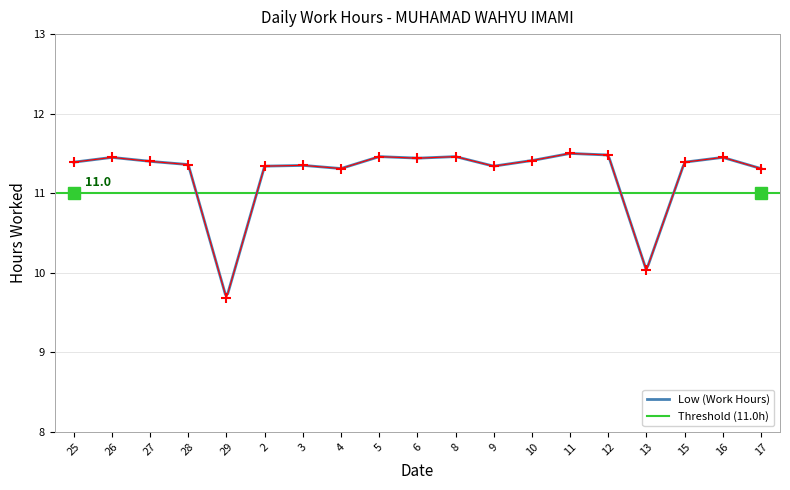

True or false: the data has more than 2 interior local peaks.

True